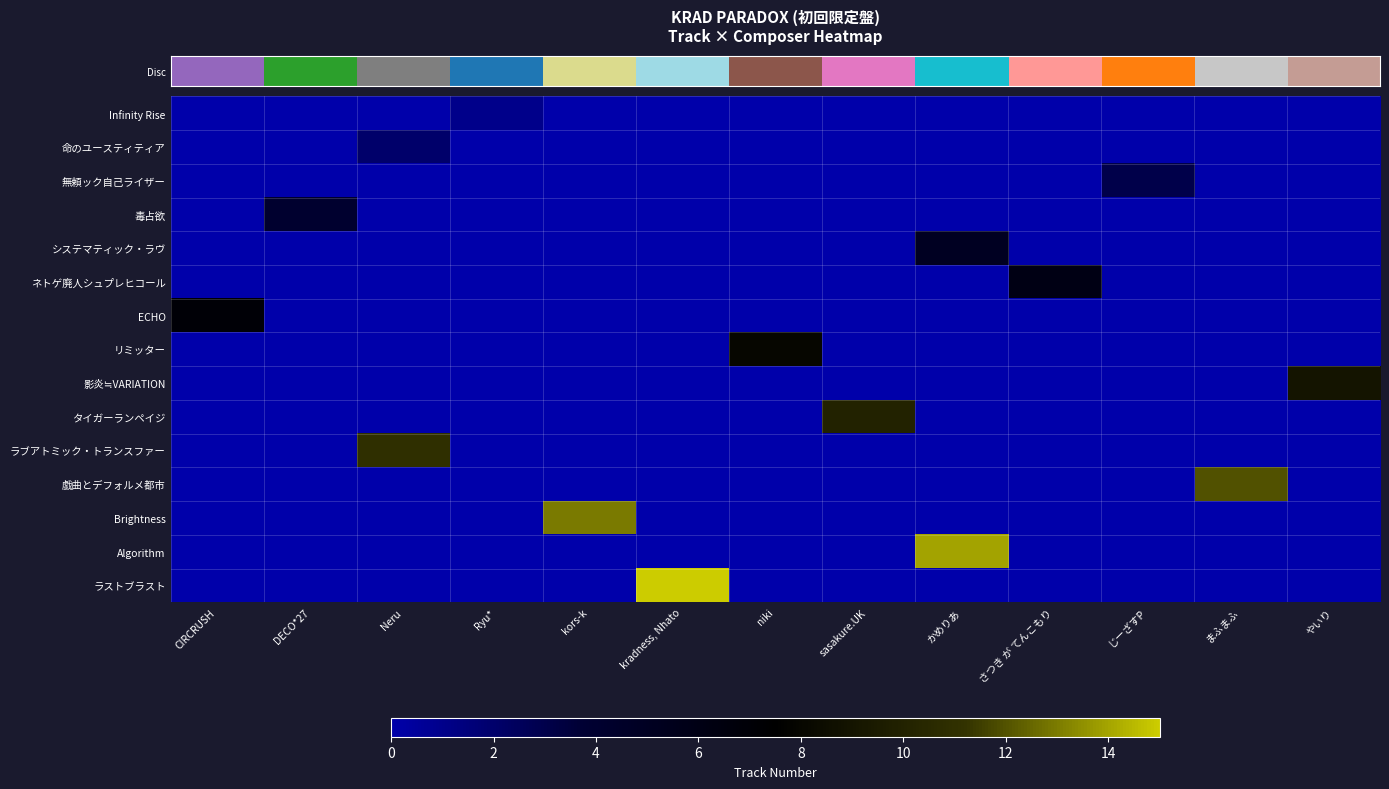

Which series has the largest range (max minus min)?

row_14